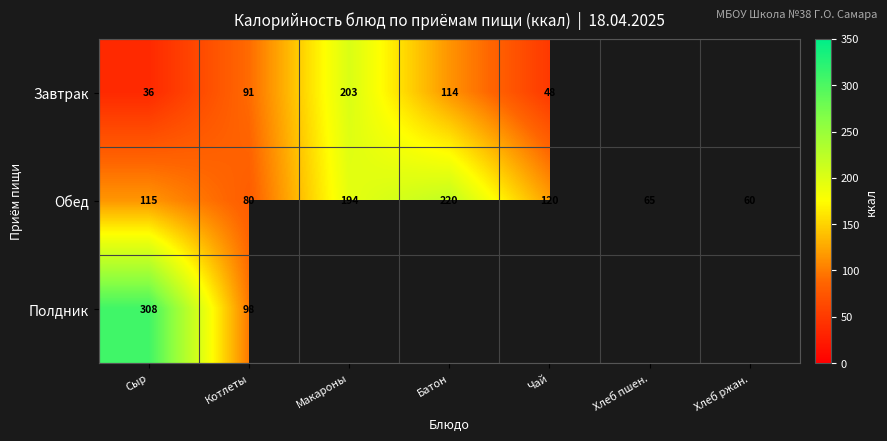

Rank the categories by Обед value from highest to lowest.

Батон, Макароны, Чай, Сыр, Котлеты, Хлеб пшен., Хлеб ржан.